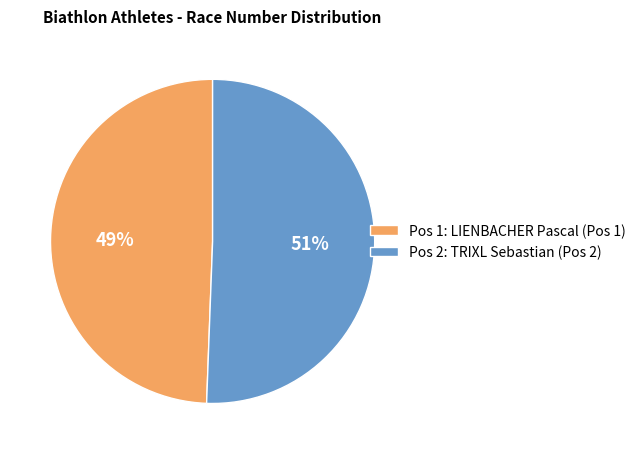

Which category accounts for the majority?

Pos 2: TRIXL Sebastian (Pos 2)